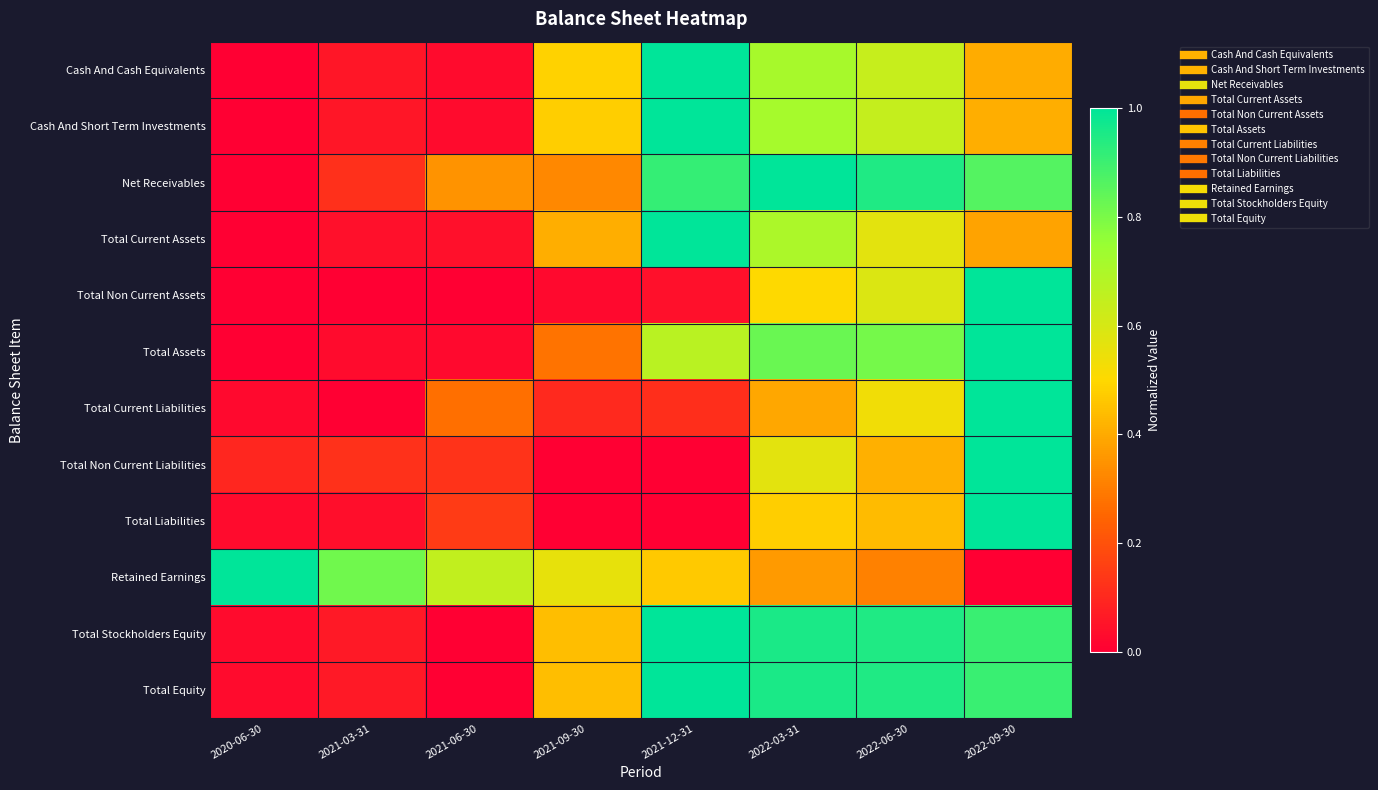

Reading left to right, extract all data points from this chart.

Cash And Cash Equivalents: 2020-06-30=0.0	2021-03-31=0.1	2021-06-30=0.0	2021-09-30=0.5	2021-12-31=1.0	2022-03-31=0.7	2022-06-30=0.6	2022-09-30=0.4
Cash And Short Term Investments: 2020-06-30=0.0	2021-03-31=0.1	2021-06-30=0.0	2021-09-30=0.5	2021-12-31=1.0	2022-03-31=0.7	2022-06-30=0.6	2022-09-30=0.4
Net Receivables: 2020-06-30=0.0	2021-03-31=0.1	2021-06-30=0.3	2021-09-30=0.3	2021-12-31=0.9	2022-03-31=1.0	2022-06-30=0.9	2022-09-30=0.9
Total Current Assets: 2020-06-30=0.0	2021-03-31=0.0	2021-06-30=0.0	2021-09-30=0.4	2021-12-31=1.0	2022-03-31=0.7	2022-06-30=0.6	2022-09-30=0.4
Total Non Current Assets: 2020-06-30=0.0	2021-03-31=0.0	2021-06-30=0.0	2021-09-30=0.0	2021-12-31=0.0	2022-03-31=0.5	2022-06-30=0.6	2022-09-30=1.0
Total Assets: 2020-06-30=0.0	2021-03-31=0.0	2021-06-30=0.0	2021-09-30=0.3	2021-12-31=0.7	2022-03-31=0.8	2022-06-30=0.8	2022-09-30=1.0
Total Current Liabilities: 2020-06-30=0.0	2021-03-31=0.0	2021-06-30=0.3	2021-09-30=0.1	2021-12-31=0.1	2022-03-31=0.4	2022-06-30=0.5	2022-09-30=1.0
Total Non Current Liabilities: 2020-06-30=0.1	2021-03-31=0.1	2021-06-30=0.1	2021-09-30=0.0	2021-12-31=0.0	2022-03-31=0.6	2022-06-30=0.4	2022-09-30=1.0
Total Liabilities: 2020-06-30=0.0	2021-03-31=0.0	2021-06-30=0.1	2021-09-30=0.0	2021-12-31=0.0	2022-03-31=0.5	2022-06-30=0.4	2022-09-30=1.0
Retained Earnings: 2020-06-30=1.0	2021-03-31=0.8	2021-06-30=0.7	2021-09-30=0.6	2021-12-31=0.5	2022-03-31=0.4	2022-06-30=0.3	2022-09-30=0.0
Total Stockholders Equity: 2020-06-30=0.0	2021-03-31=0.1	2021-06-30=0.0	2021-09-30=0.4	2021-12-31=1.0	2022-03-31=1.0	2022-06-30=0.9	2022-09-30=0.9
Total Equity: 2020-06-30=0.0	2021-03-31=0.1	2021-06-30=0.0	2021-09-30=0.4	2021-12-31=1.0	2022-03-31=1.0	2022-06-30=0.9	2022-09-30=0.9